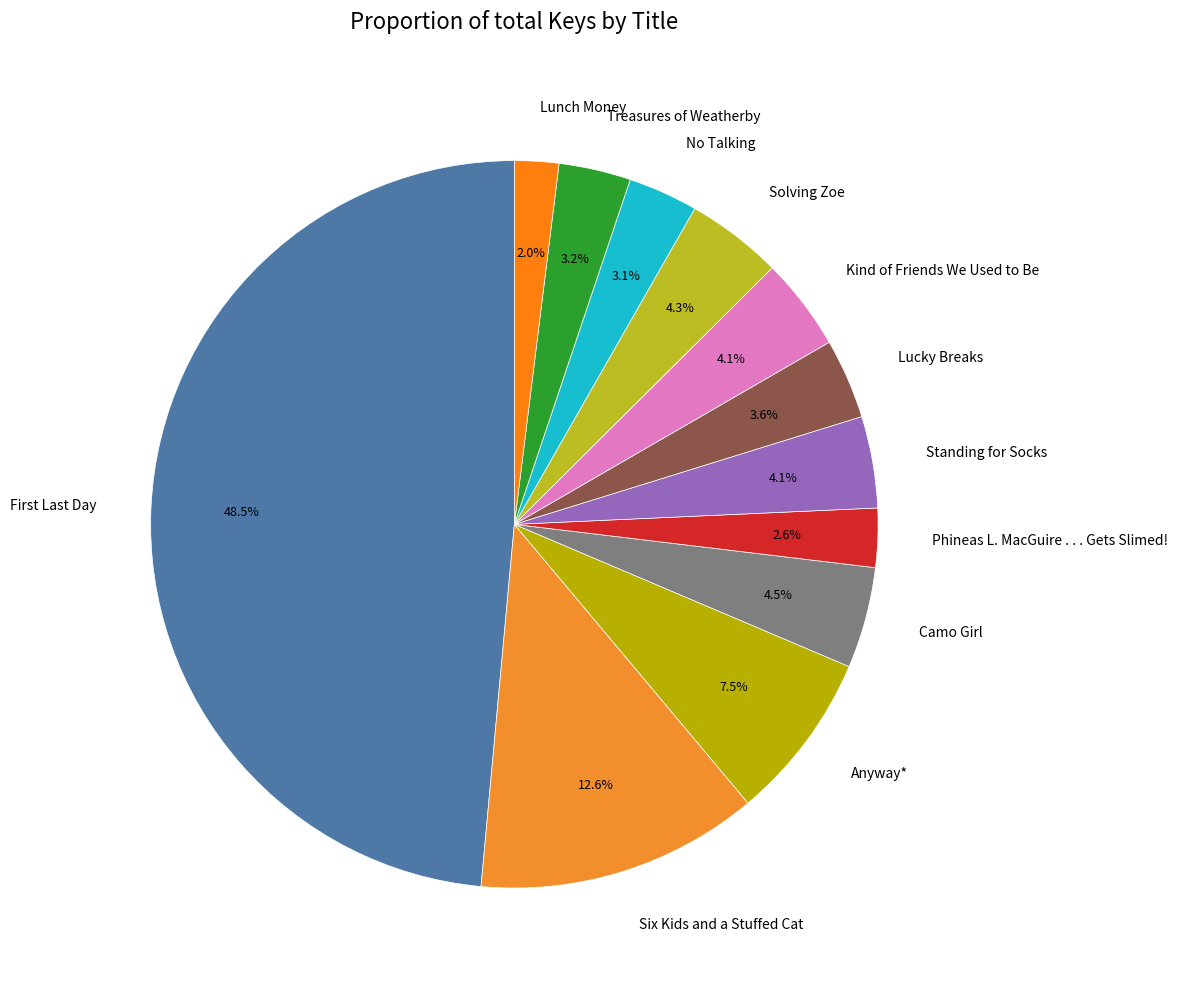

How much of the chart is everything except Lucky Breaks?

96.4%